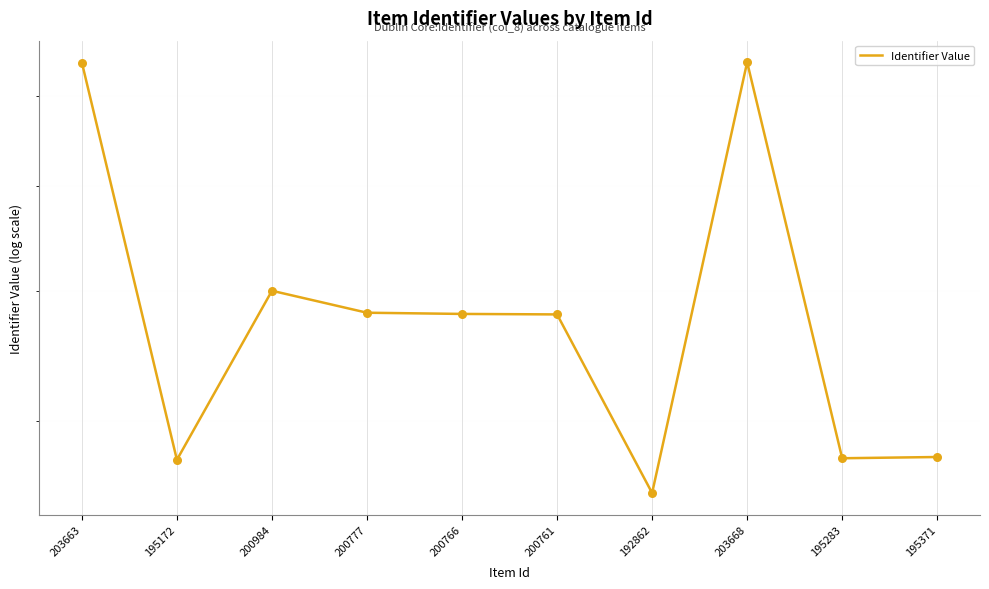

Between 203668 and 203663, which is larger?

203668